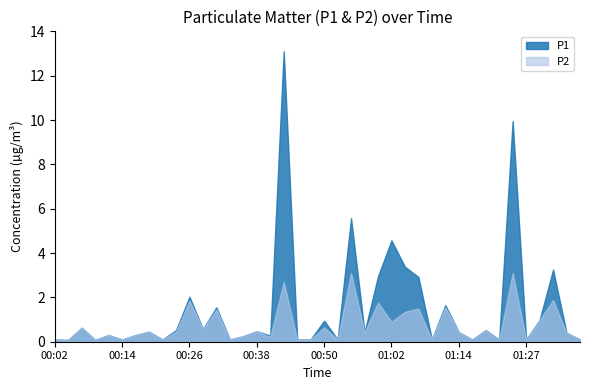

What is the difference between the P2 values at 00:09 and 00:36?

0.2